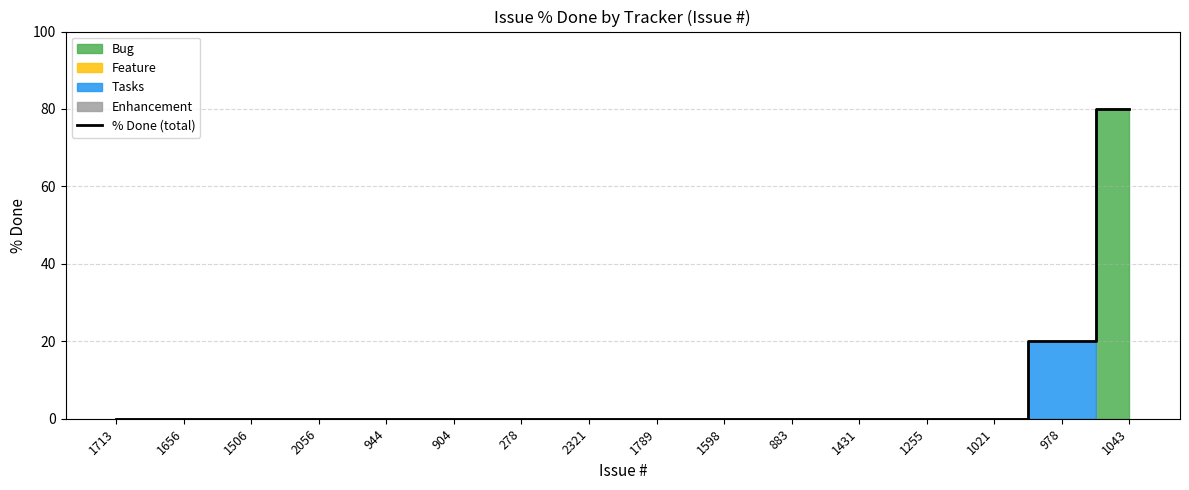

What is the sum of all values?

100